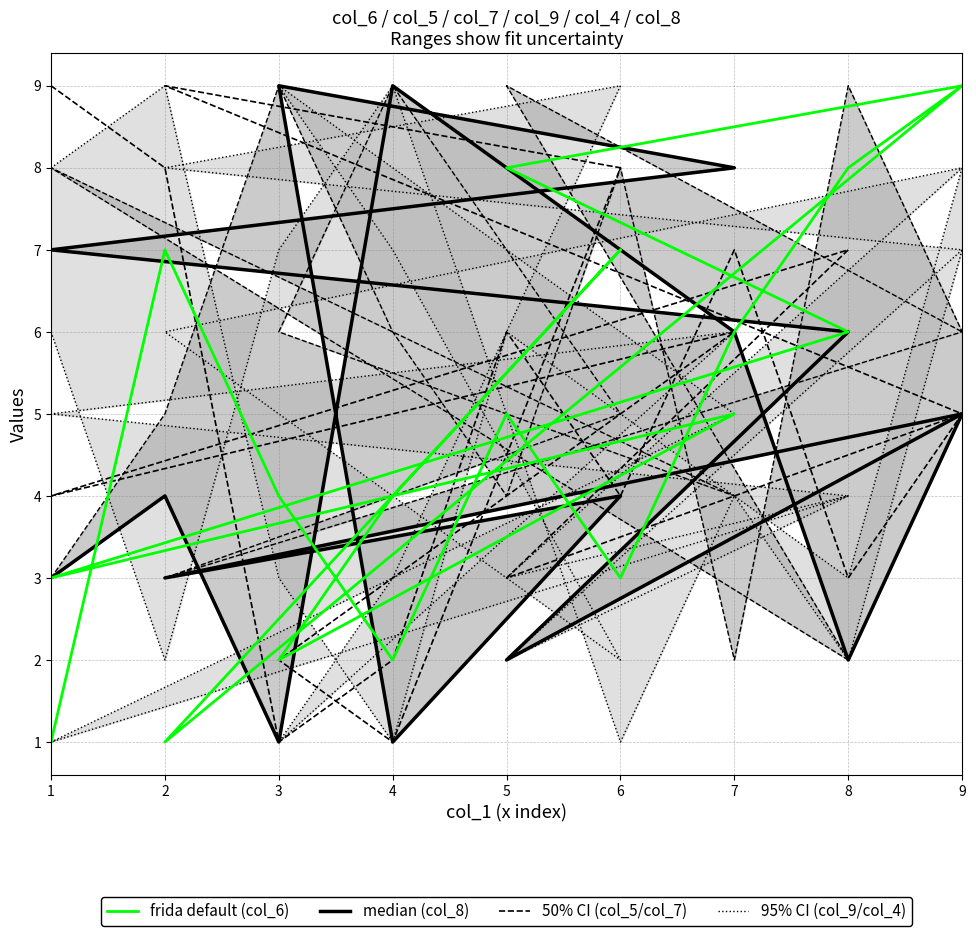

Where do median and col_4 (95% lower) first cross each other?

3 and 4